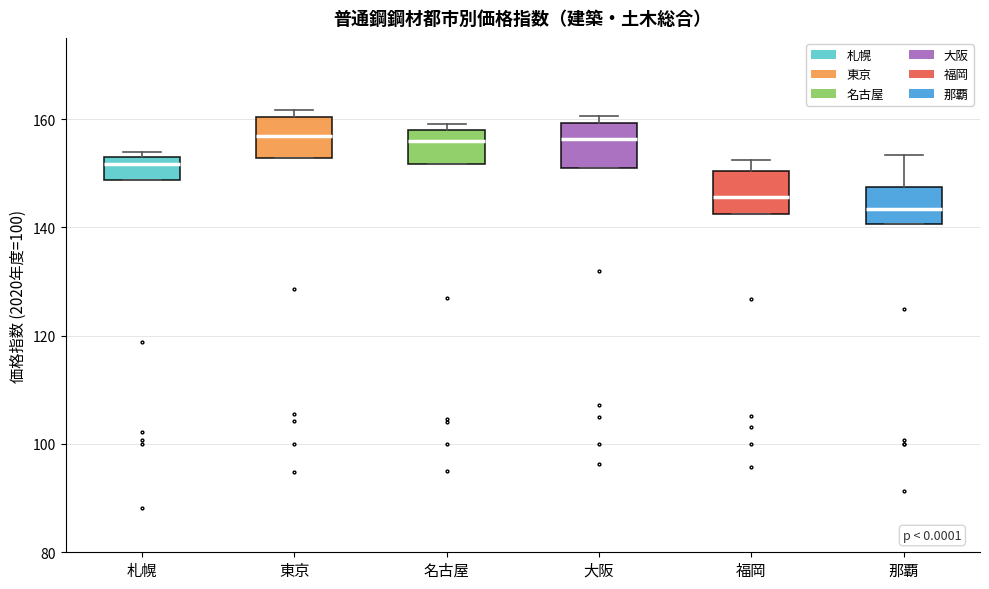

Reading left to right, transcribe this box plot: for each box, give where its median line is, the range the box spans, and where its two whiskers end, as read against the y-axis. The values are not printed on the chart, so give them approximately, as read against the axis.

札幌: median 152, box 148 to 154, whiskers 148 to 154 (just above the box's upper edge)
東京: median 156, box 152 to 160, whiskers 152 to 162
名古屋: median 156, box 152 to 158, whiskers 152 to 160
大阪: median 156, box 152 to 160, whiskers 152 to 160 (just above the box's upper edge)
福岡: median 146, box 142 to 150, whiskers 142 to 152
那覇: median 144, box 140 to 148, whiskers 140 to 154